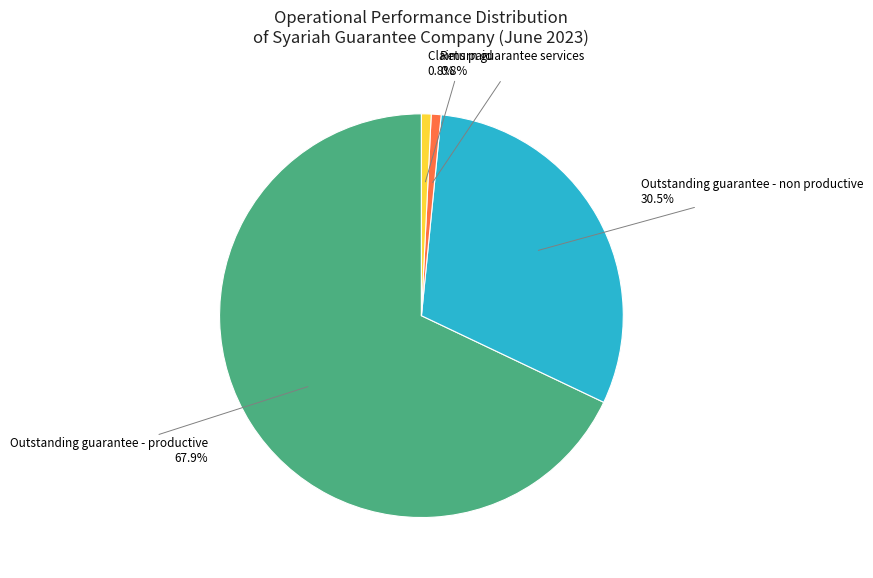

Is there a majority slice in this chart?

Yes